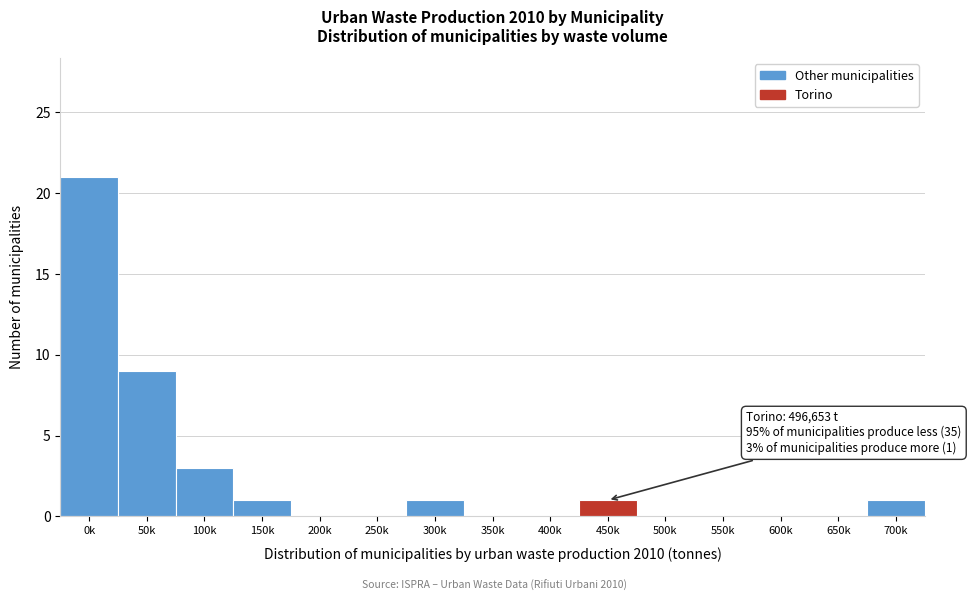

Reading left to right, what are all the values shown in this chart?

0k=21	50k=9	100k=3	150k=1	200k=0	250k=0	300k=1	350k=0	400k=0	450k=1	500k=0	550k=0	600k=0	650k=0	700k=1